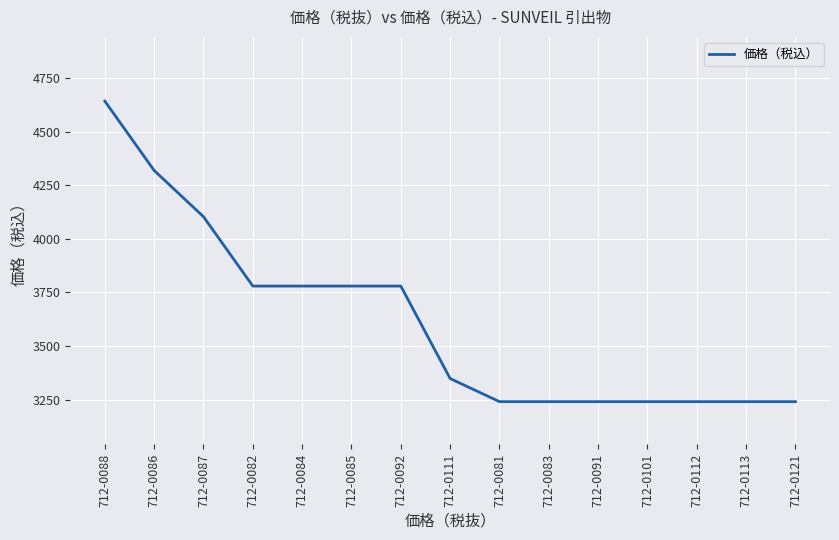

Reading left to right, what are all the values shown in this chart?

712-0088=4644	712-0086=4320	712-0087=4104	712-0082=3780	712-0084=3780	712-0085=3780	712-0092=3780	712-0111=3348	712-0081=3240	712-0083=3240	712-0091=3240	712-0101=3240	712-0112=3240	712-0113=3240	712-0121=3240